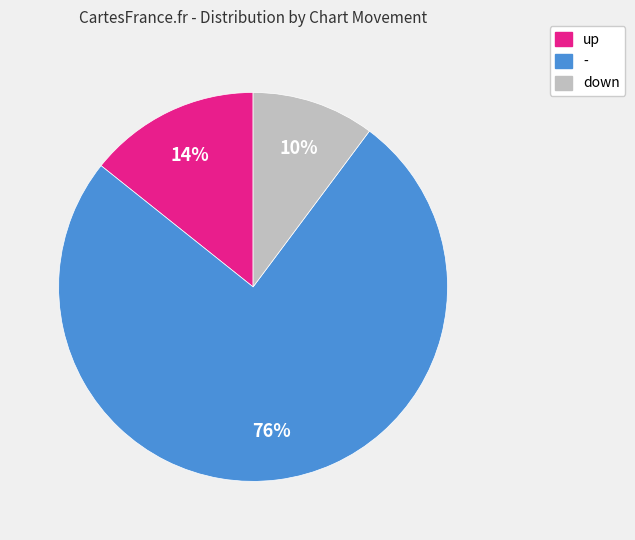

Rank the categories by value from lowest to highest.

down, up, -